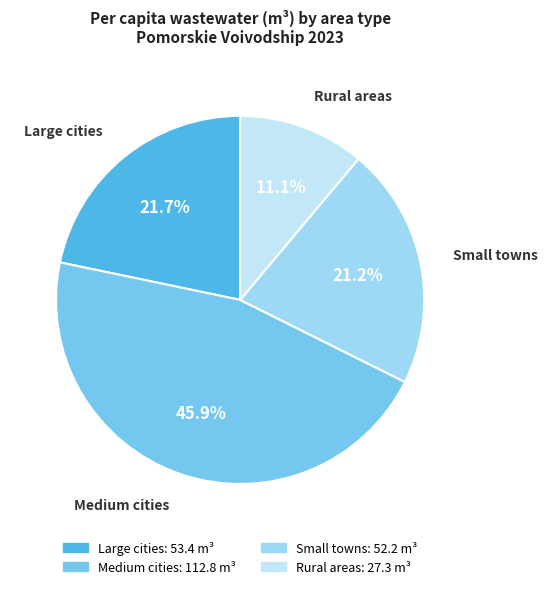

How many segments does this pie chart have?

4